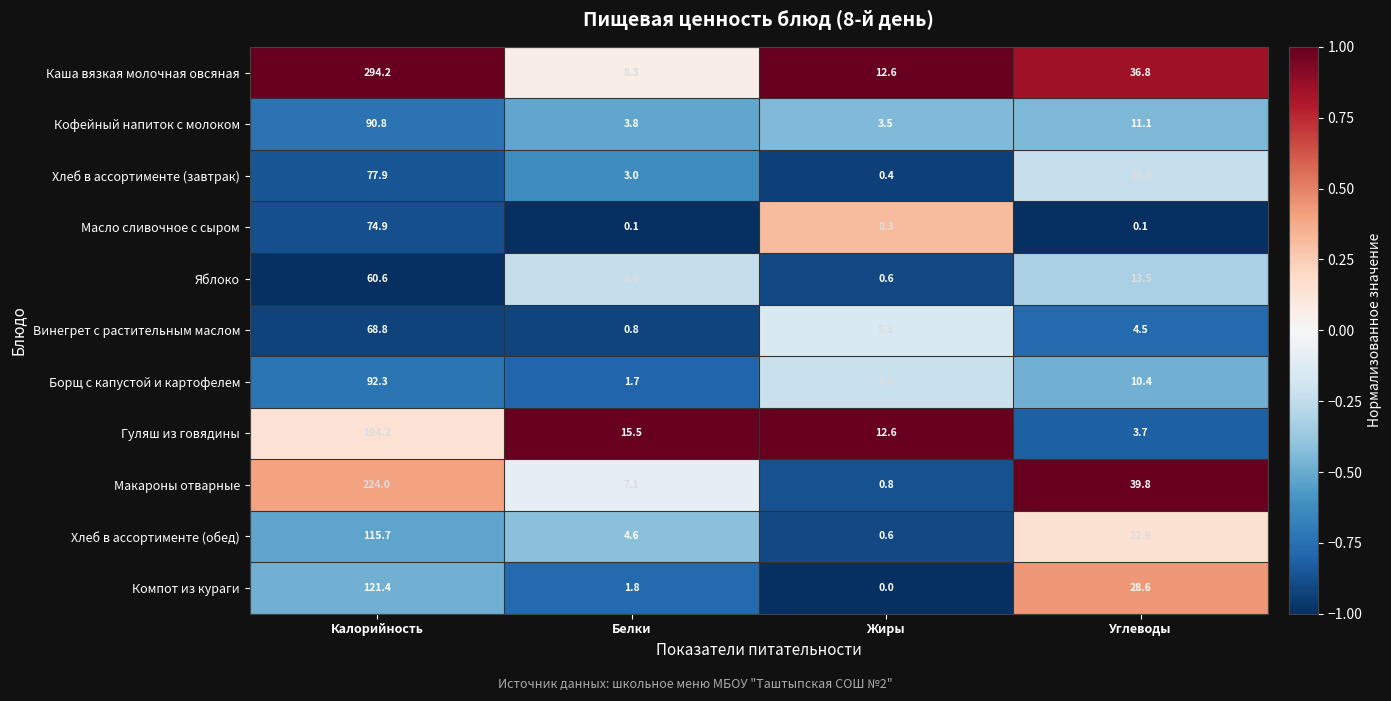

What is the average value of the Кофейный напиток с молоком series?

27.3